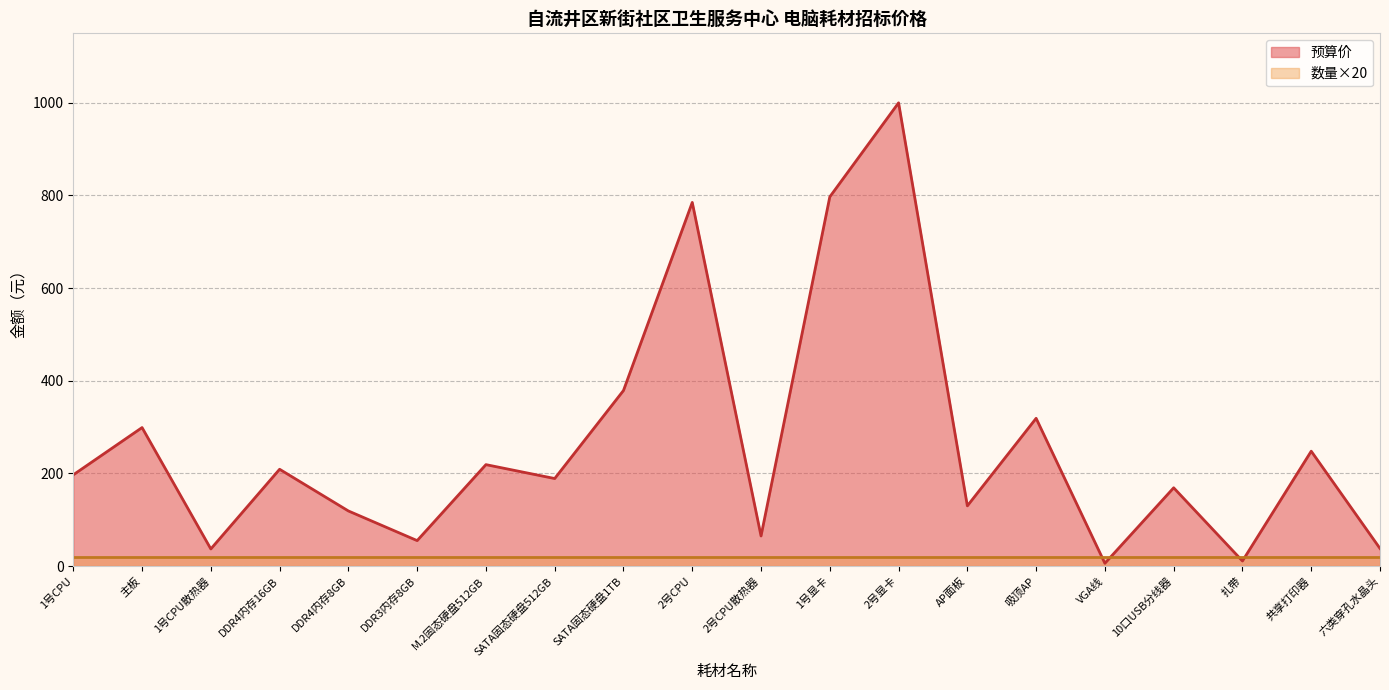

What is the maximum value shown in the chart?

1000